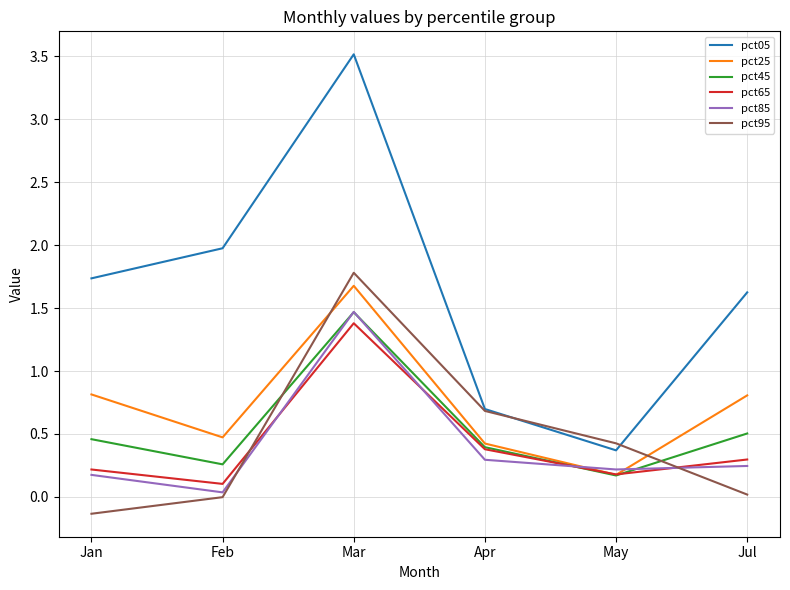

What is the highest value of the pct65 series?

1.4